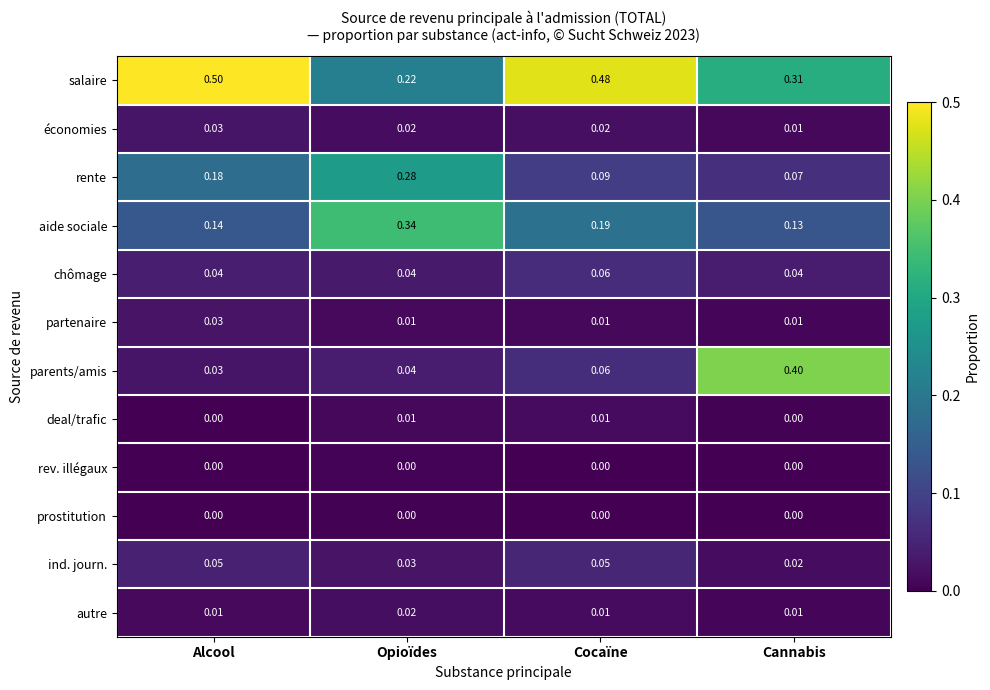

Where is rente nearest to the value 0?

Cannabis